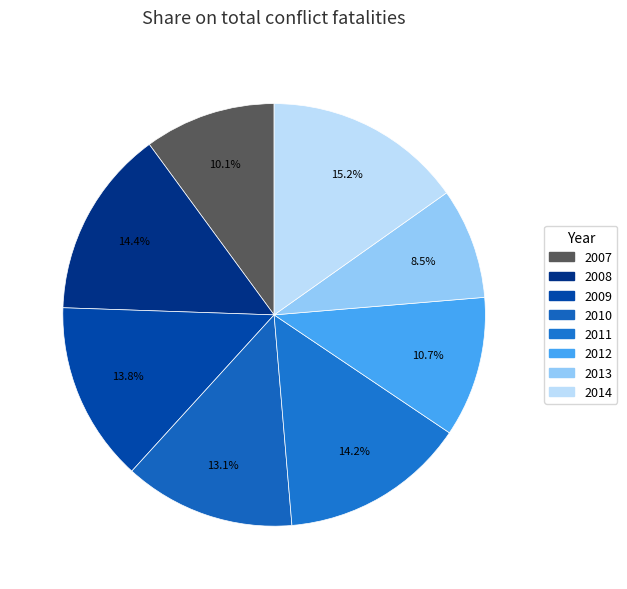

What is the largest slice in the pie chart?

2014